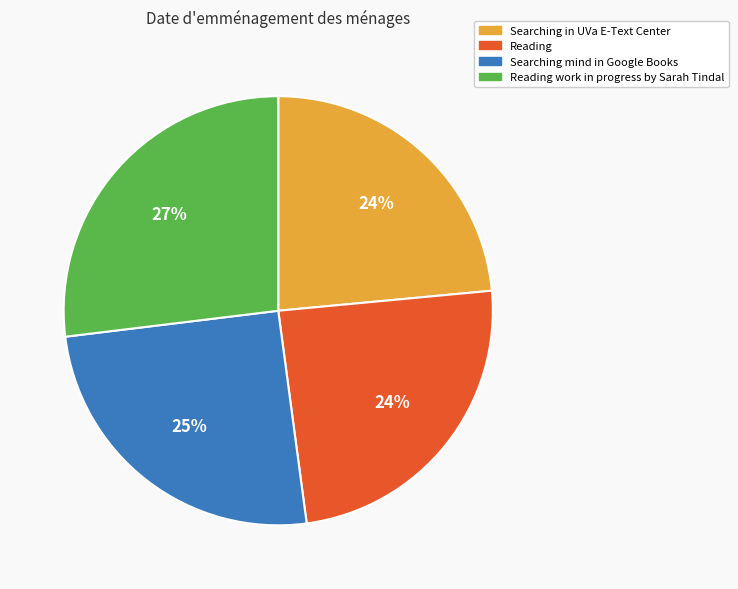

Between Reading work in progress by Sarah Tindal and Reading, which is larger?

Reading work in progress by Sarah Tindal